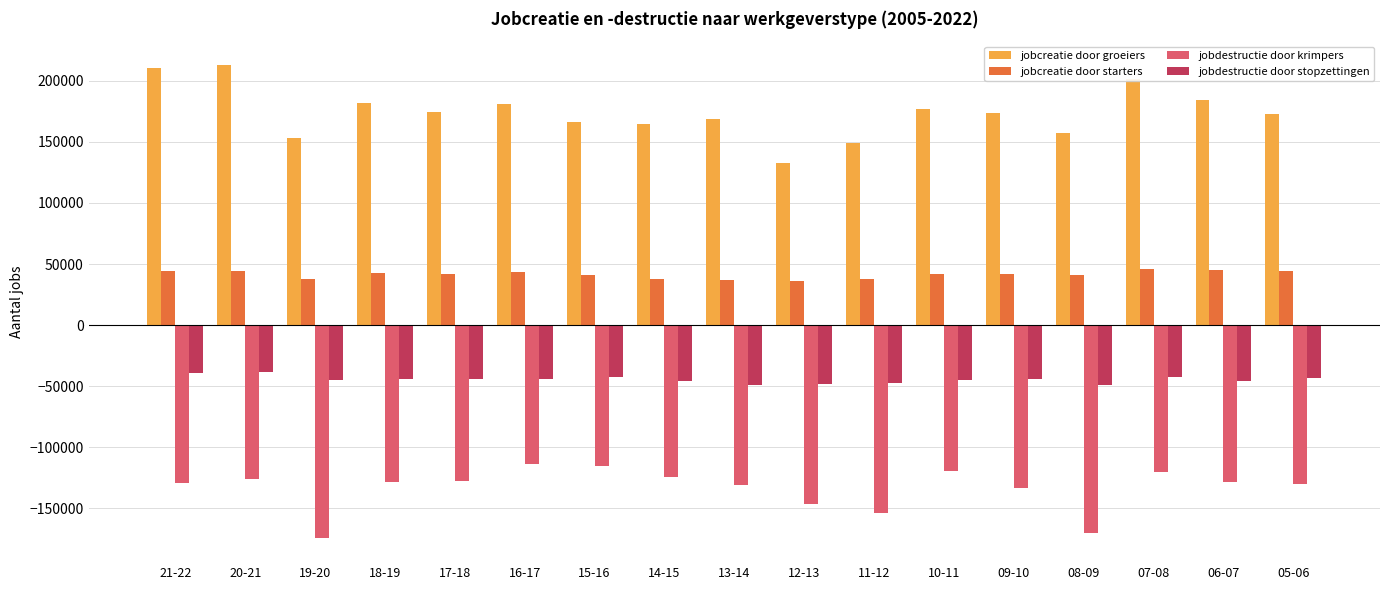

True or false: jobcreatie door groeiers has a value of 132933 at 12-13.

True